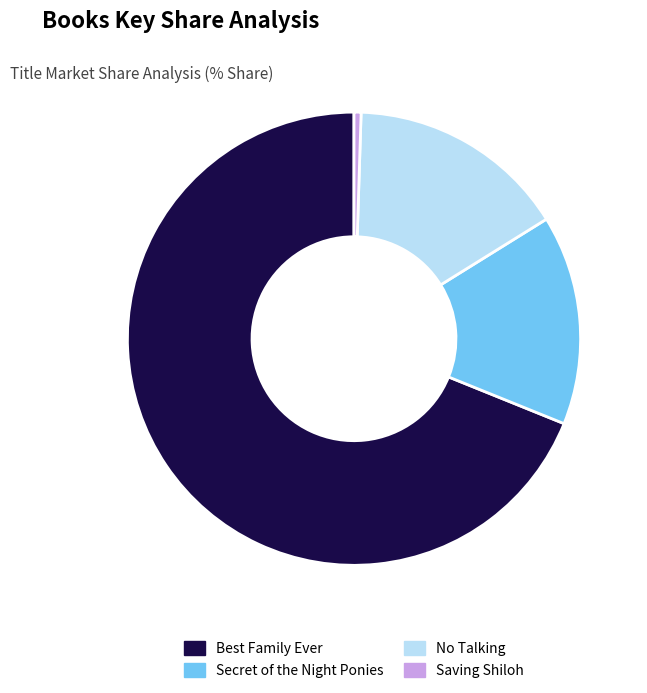

Is Best Family Ever the majority of the pie?

Yes